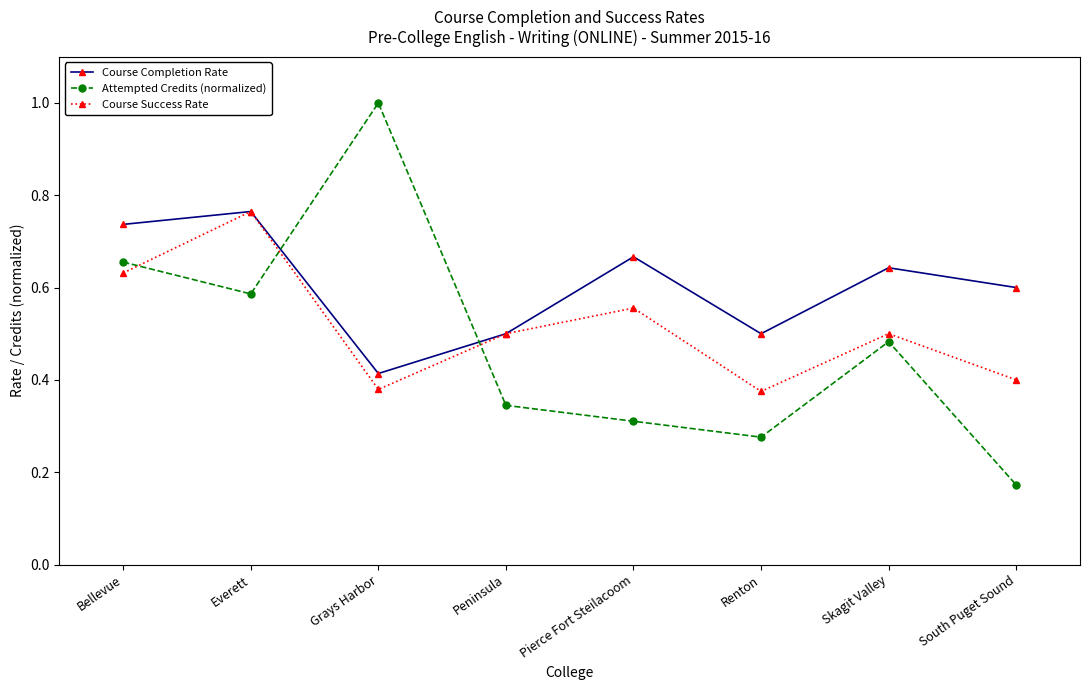

At Pierce Fort Steilacoom, list the series in order from smallest to largest.

Attempted Credits (normalized), Course Success Rate, Course Completion Rate